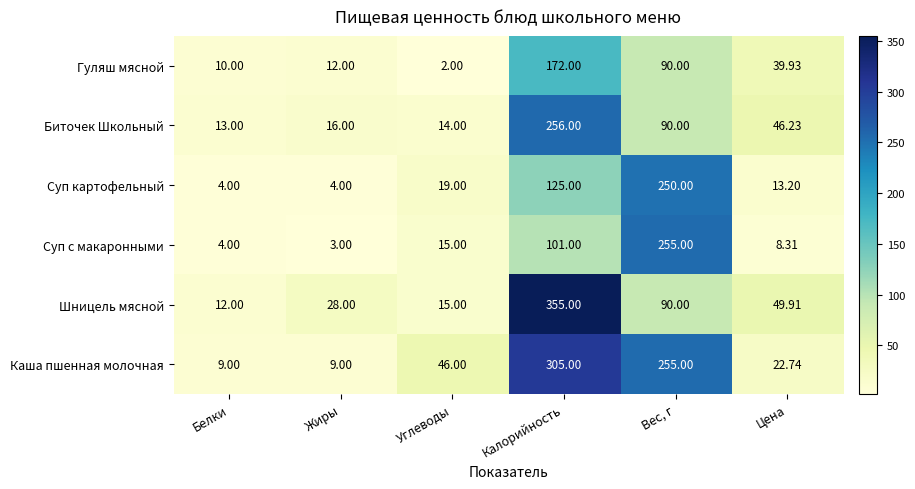

Which series has the widest spread of values?

Шницель мясной